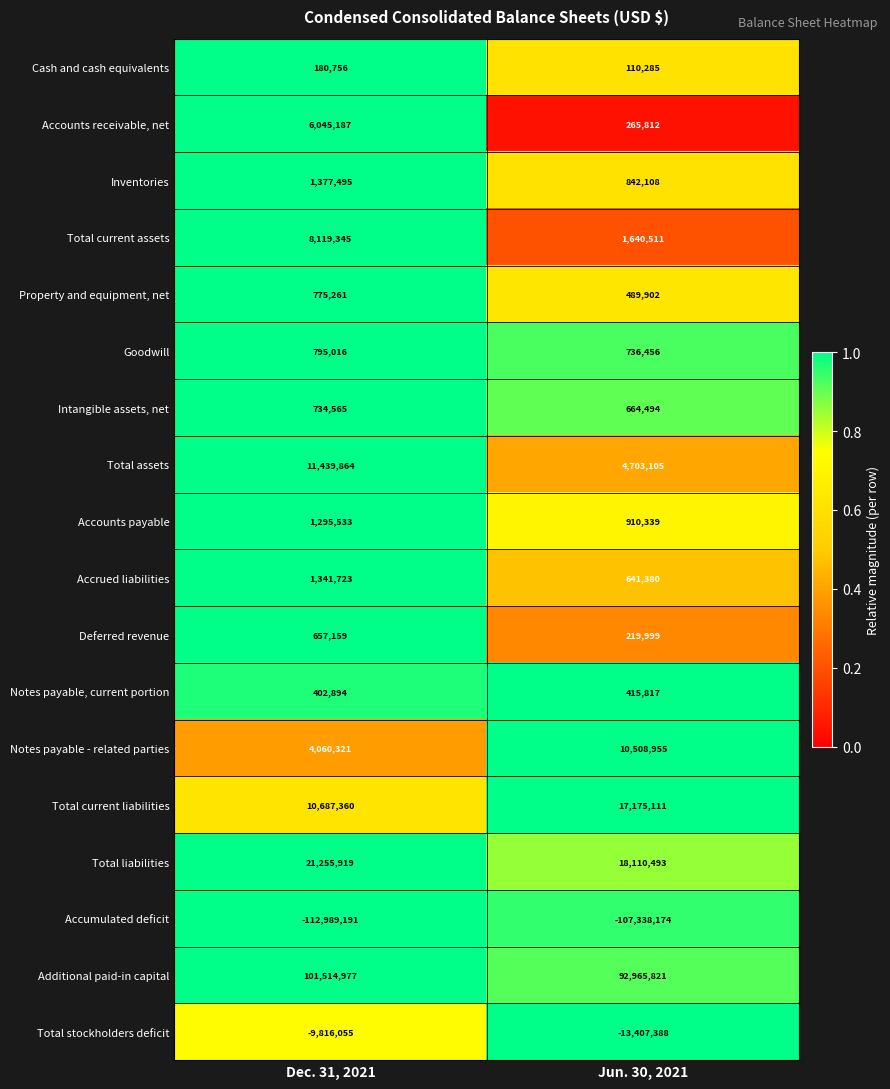

What is the spread (max minus min) of values at Dec. 31, 2021?

214504168